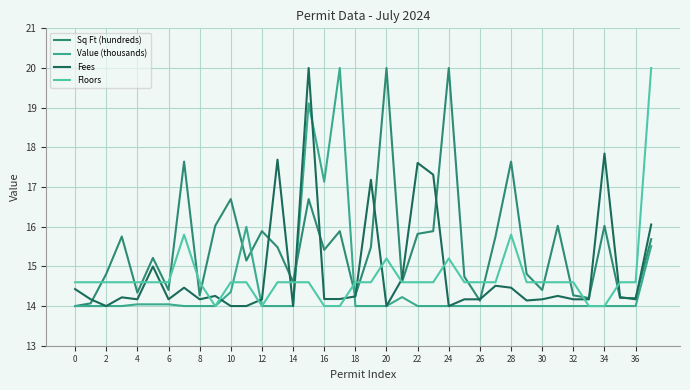

Which series ends up on top after the final intersection of Fees and Floors?

Floors